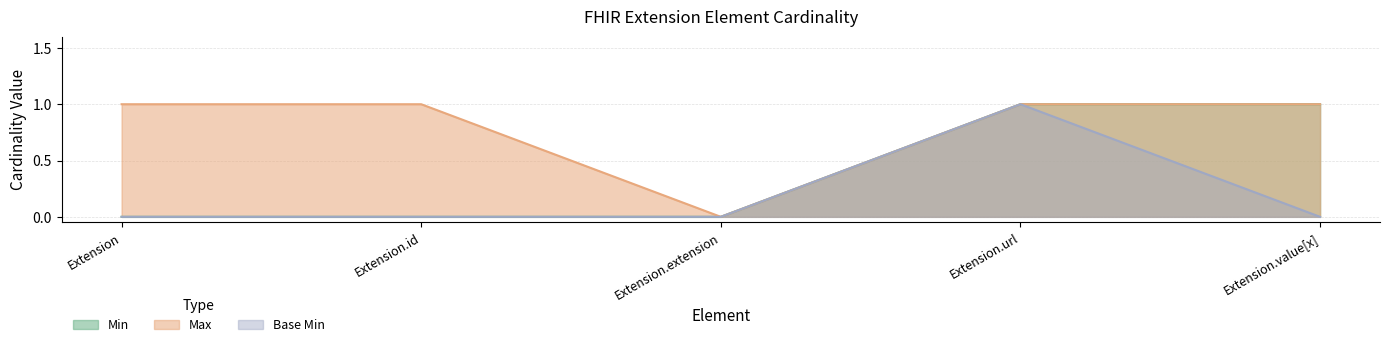

How many positive values does the Max series have?

4